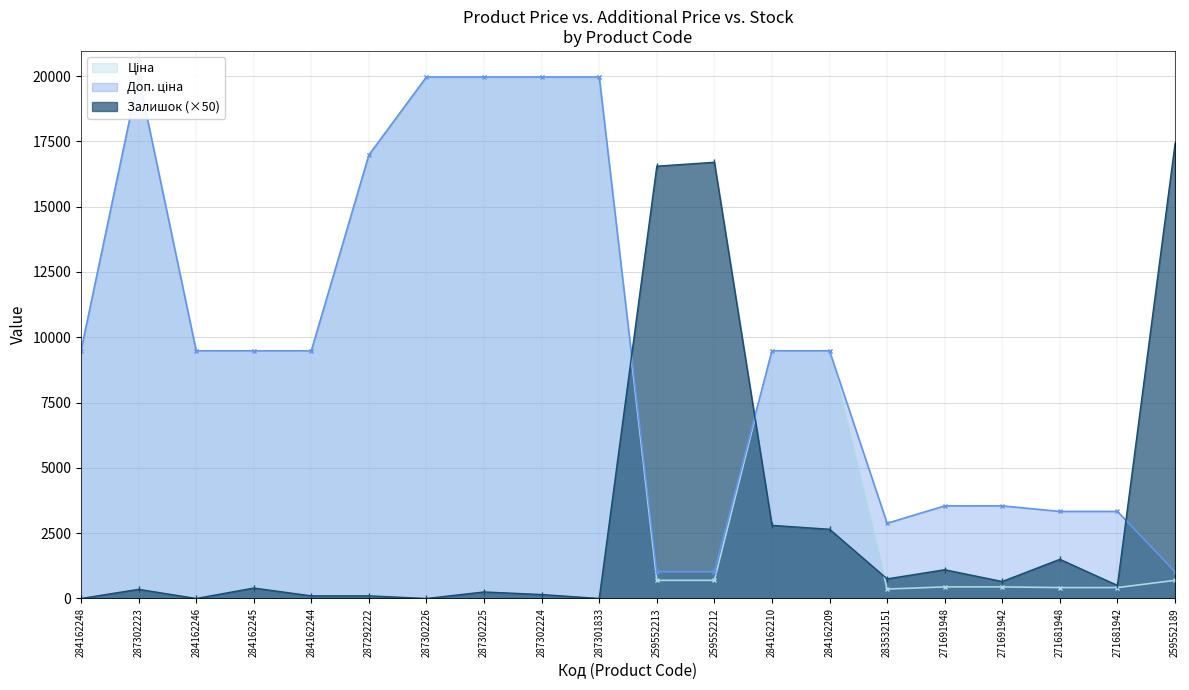

What is the greatest value displayed?

19964.2